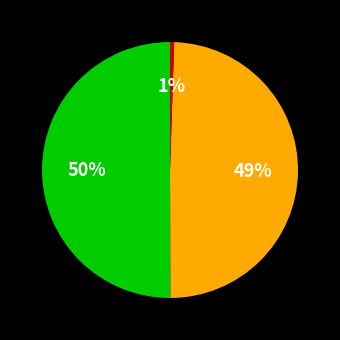

Count the number of slices in the pie.

3